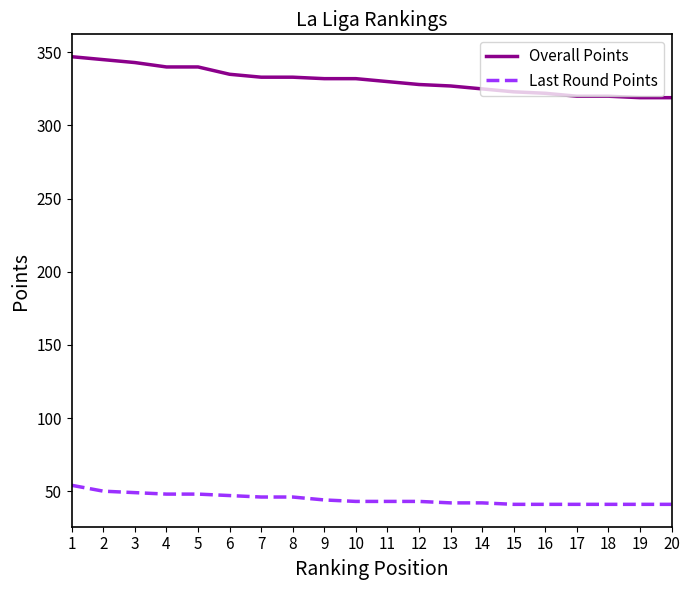

At how many categories does at least one series exceed 163?

20